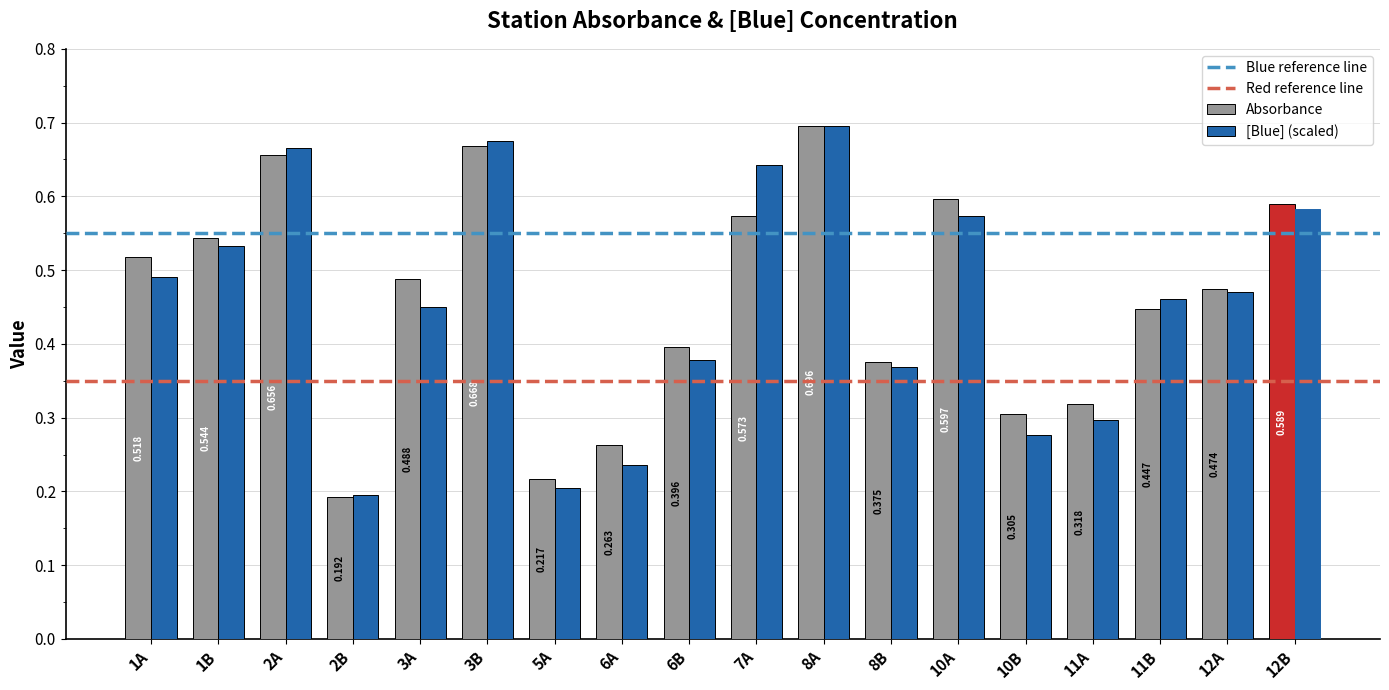

At 10A, list the series in order from smallest to largest.

[Blue] (scaled), Absorbance